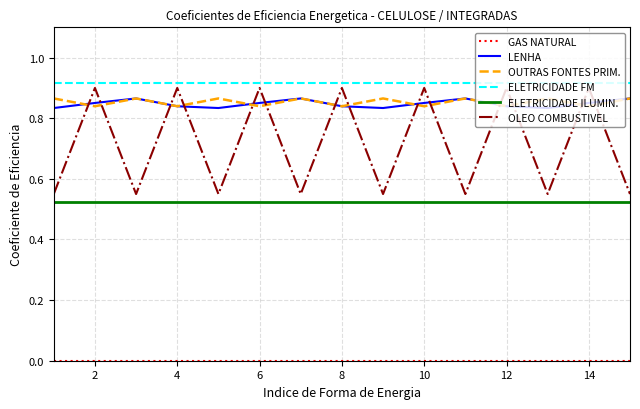

Does the chart have visible grid lines?

Yes